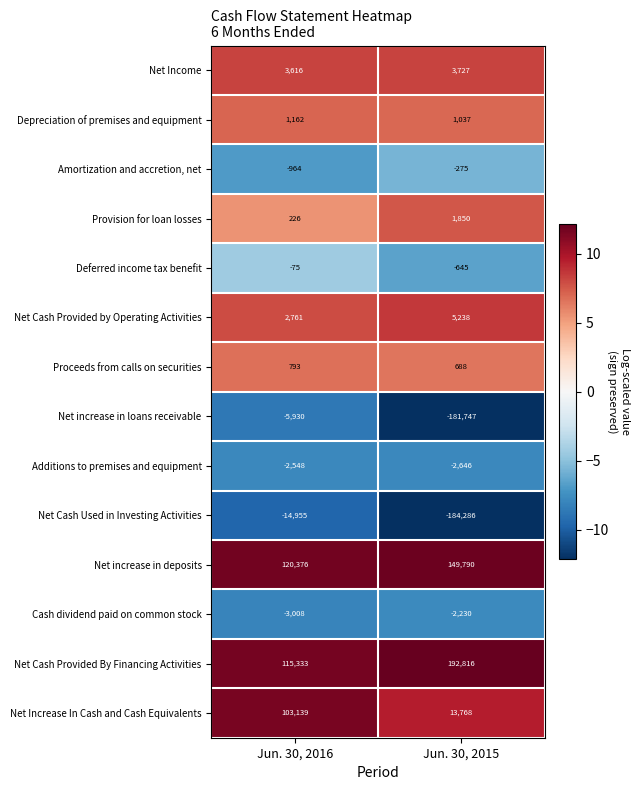

What is the minimum value shown in the chart?

-184286